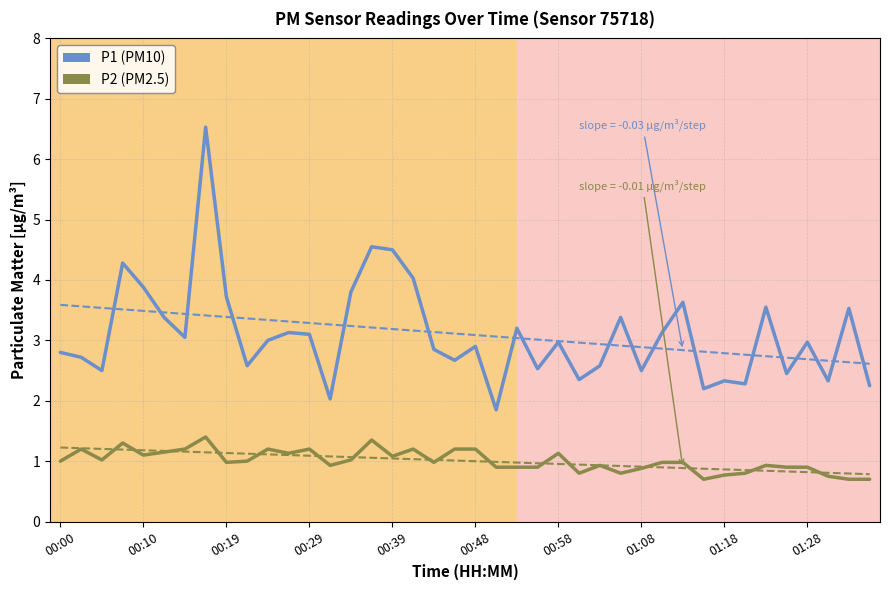

Rank the series at 23 from lowest to highest value.

P2 (PM2.5), P1 (PM10)